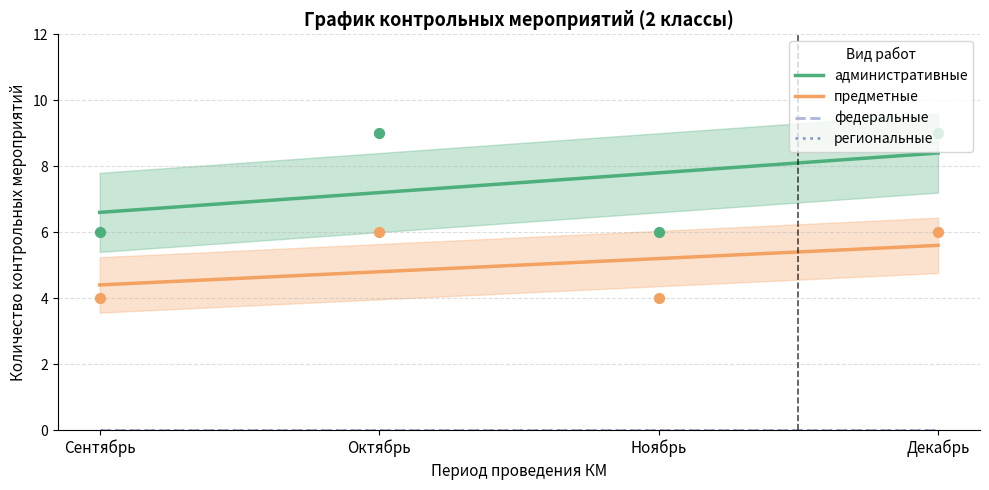

Is the value of предметные at 31 greater than the value of административные at 39?

No